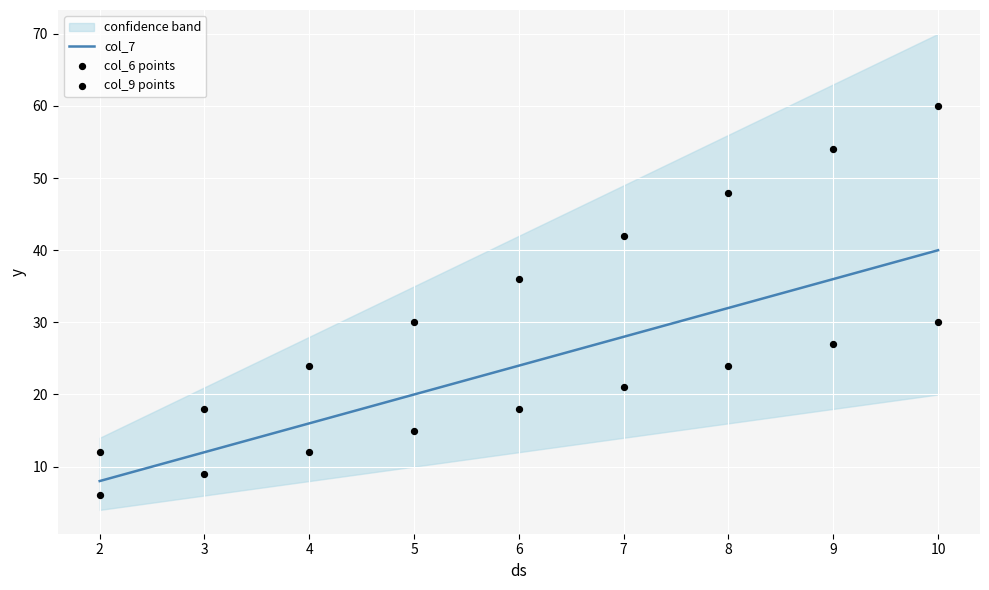

Which series reaches the minimum Y coordinate?

col_6 points